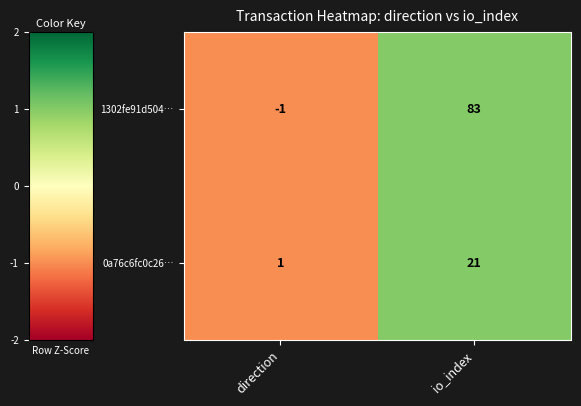

What is the difference between the 1302fe91d504… values at direction and io_index?

84